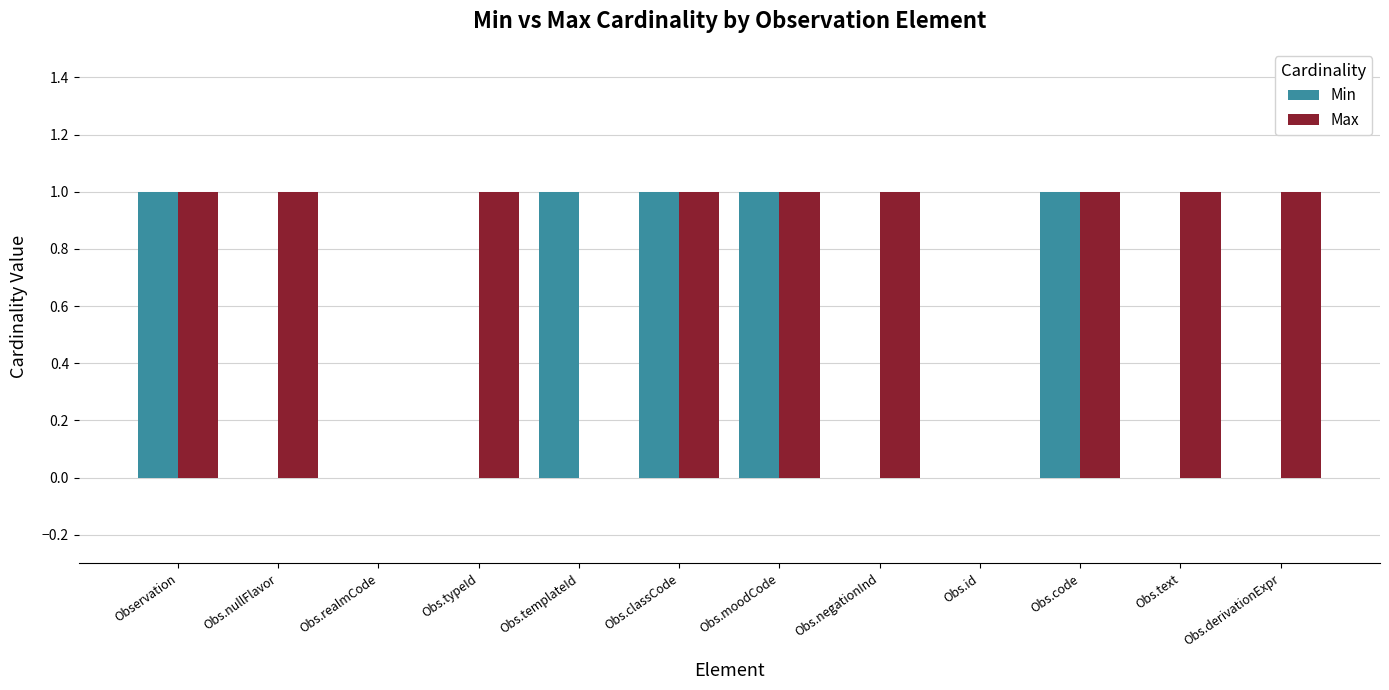

The value of Max at Obs.moodCode is 1. True or false?

True